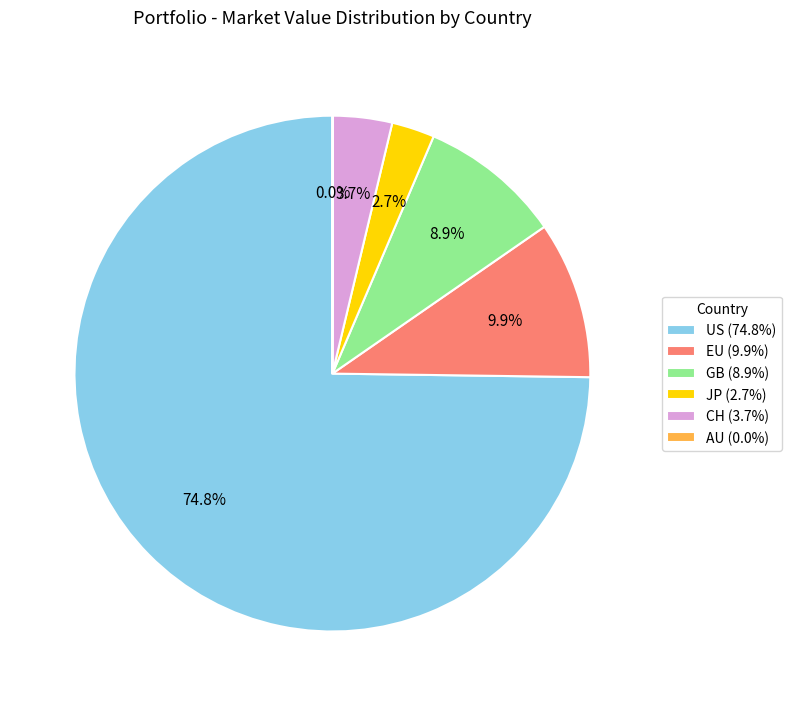

Which has a higher value, GB (8.9%) or CH (3.7%)?

GB (8.9%)